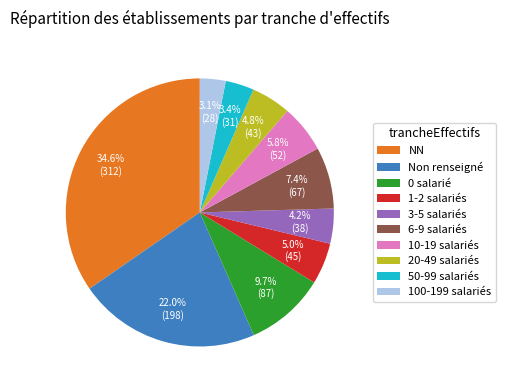

Approximately how many times larger is the value at 20-49 salariés compared to 3-5 salariés?

1.1